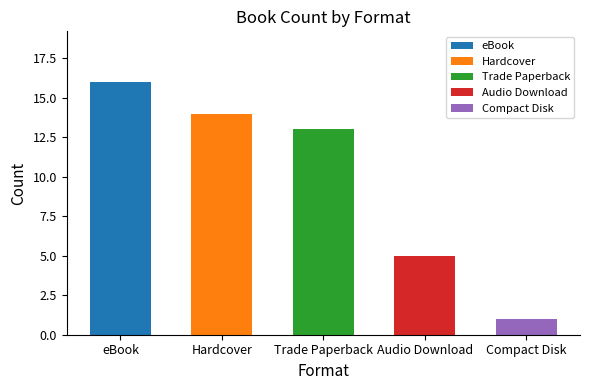

Is it true that the value at Audio Download is 2?

False